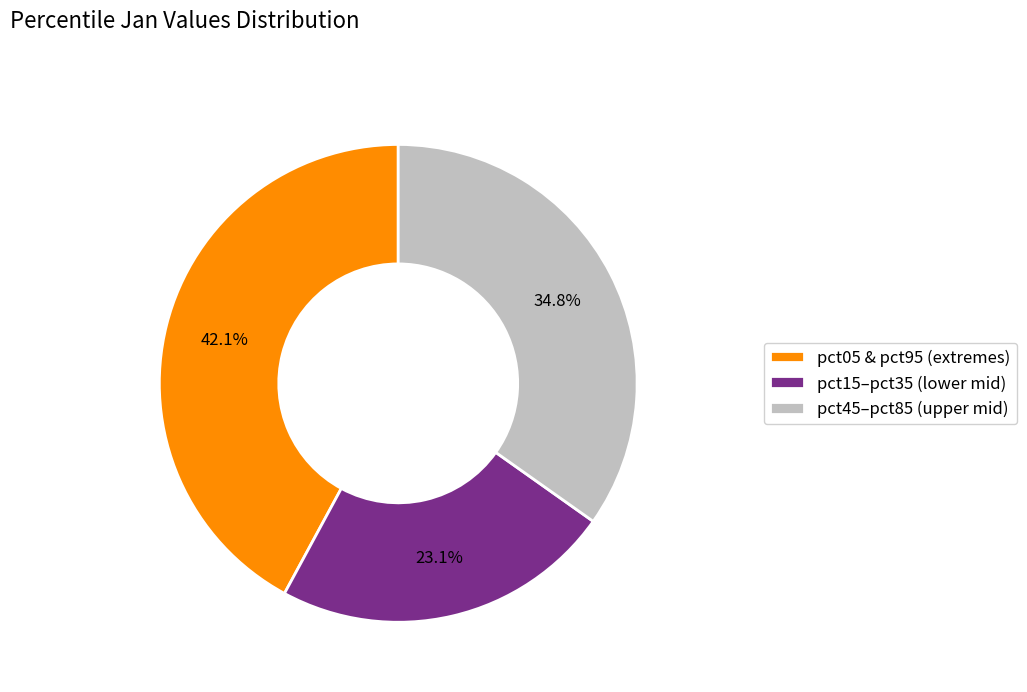

What is the smallest slice in the pie chart?

pct15–pct35 (lower mid)